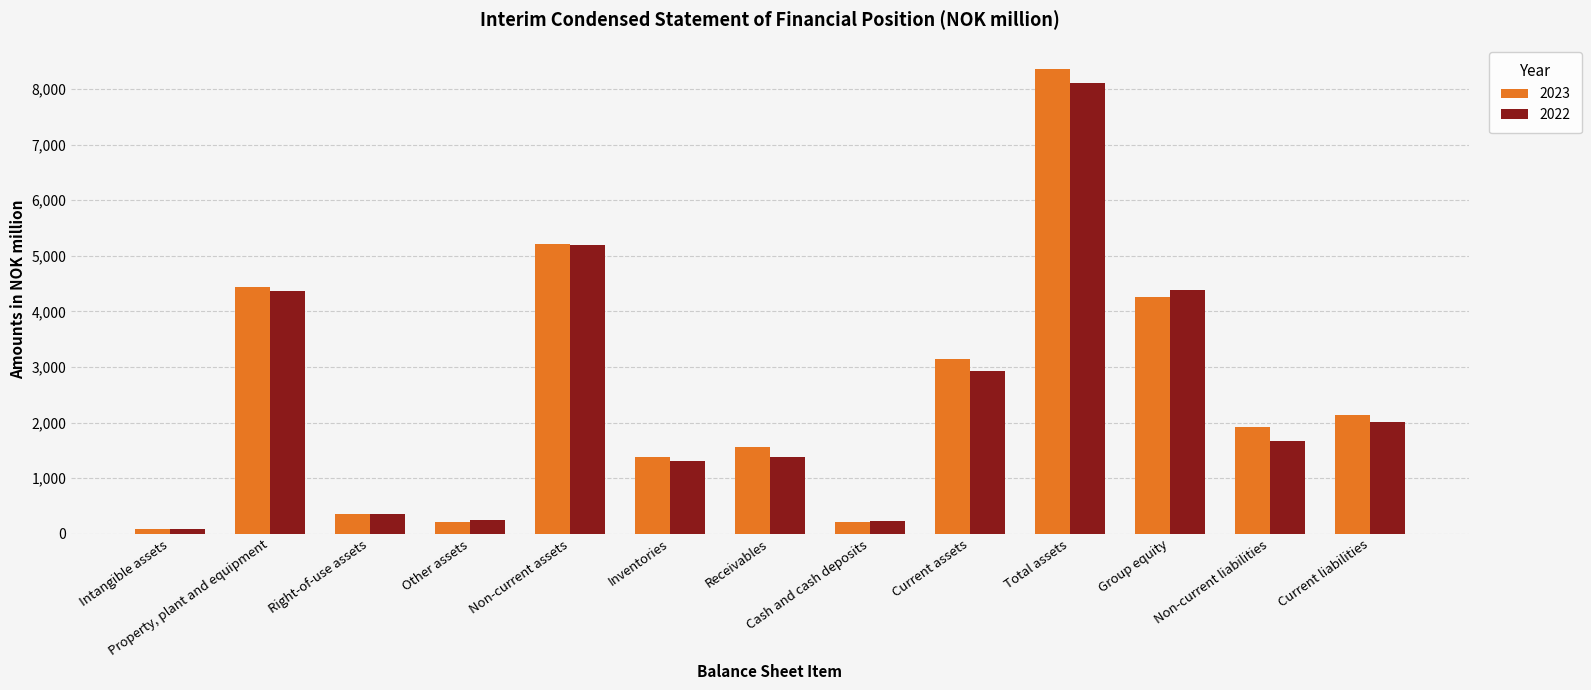

List the labels in order of 2022 value, smallest first.

Intangible assets, Cash and cash deposits, Other assets, Right-of-use assets, Inventories, Receivables, Non-current liabilities, Current liabilities, Current assets, Property, plant and equipment, Group equity, Non-current assets, Total assets